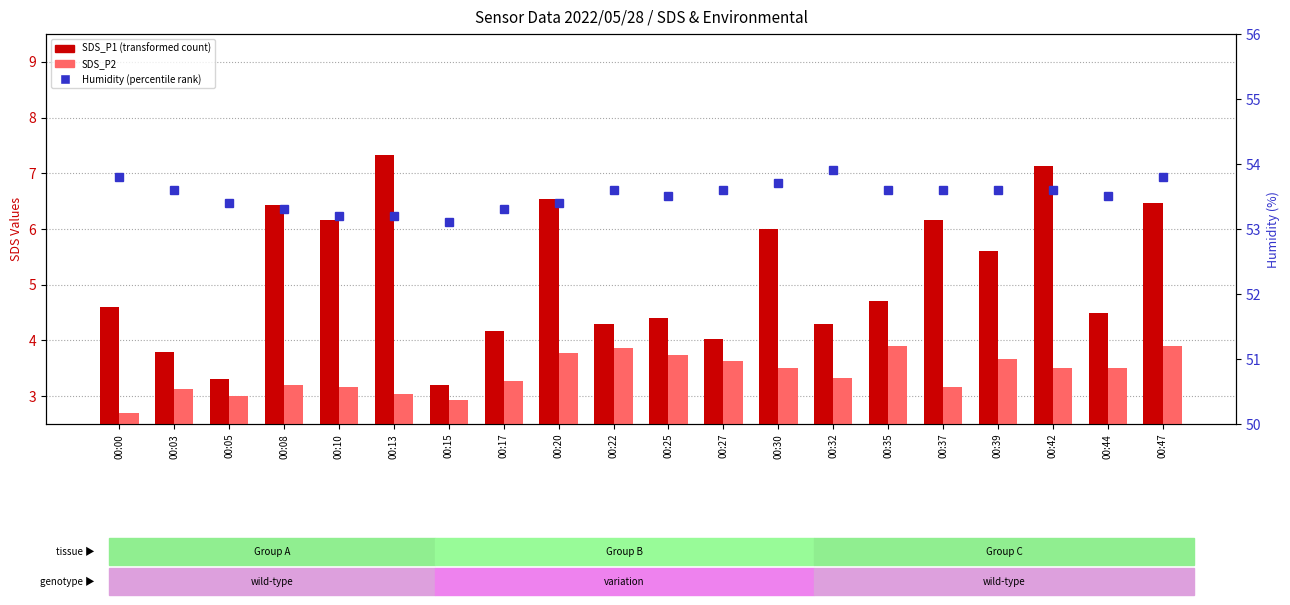

At how many categories does at least one series exceed 29?

20